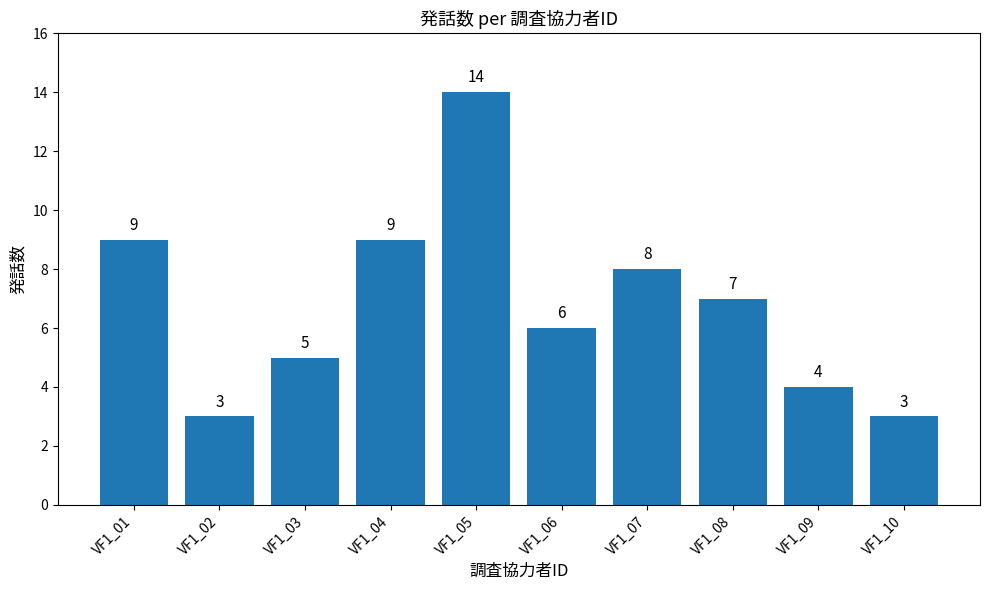

What is the change in value from VF1_01 to VF1_05?

+5